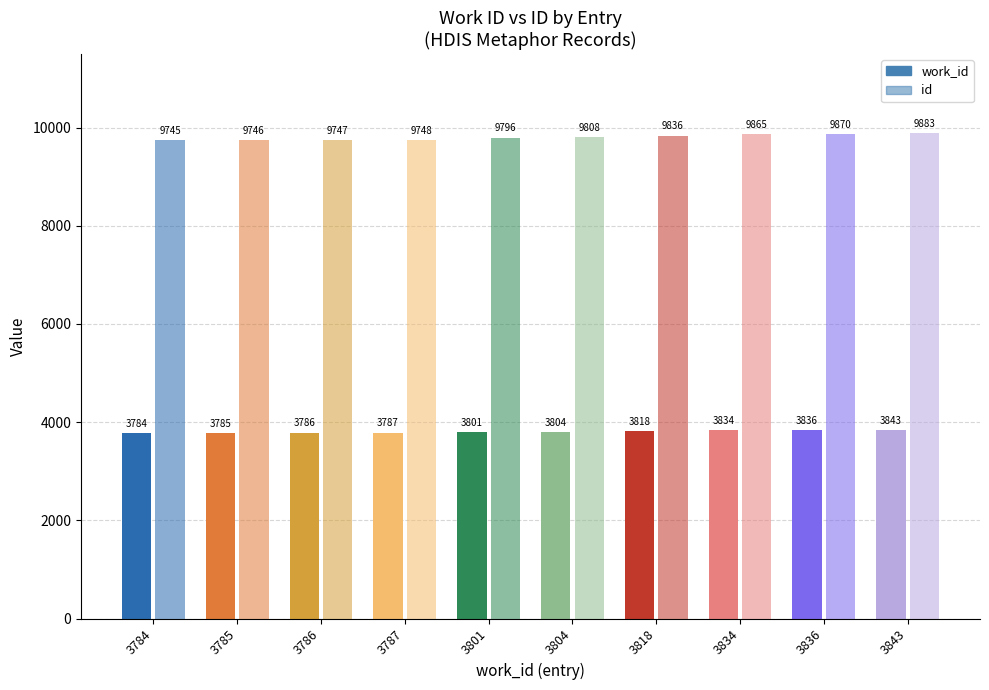

How many bars are there in each group?

2